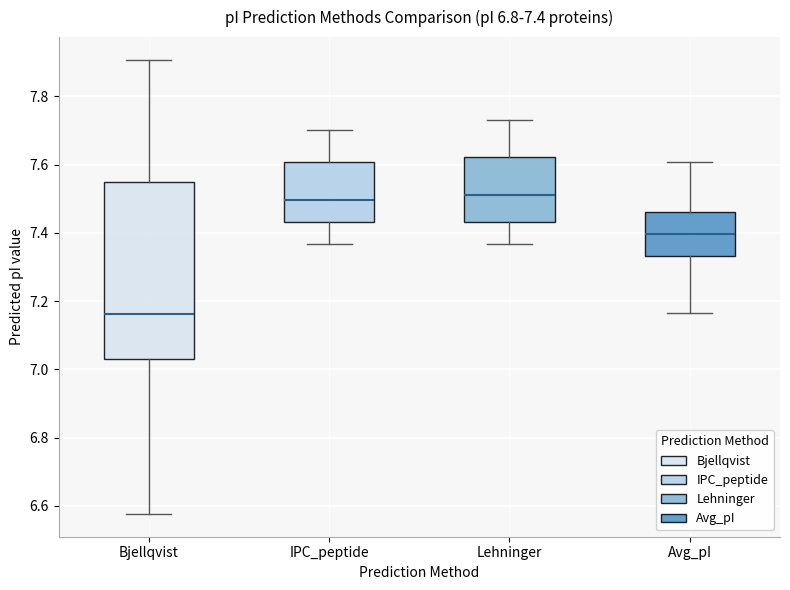

Which box is the tallest, from its lower edge to its upper edge?

Bjellqvist